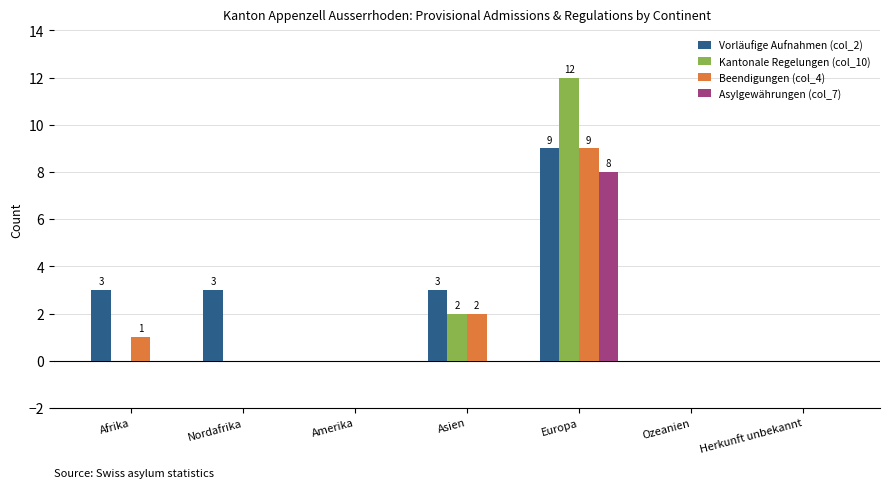

Count the number of data series in this chart.

4